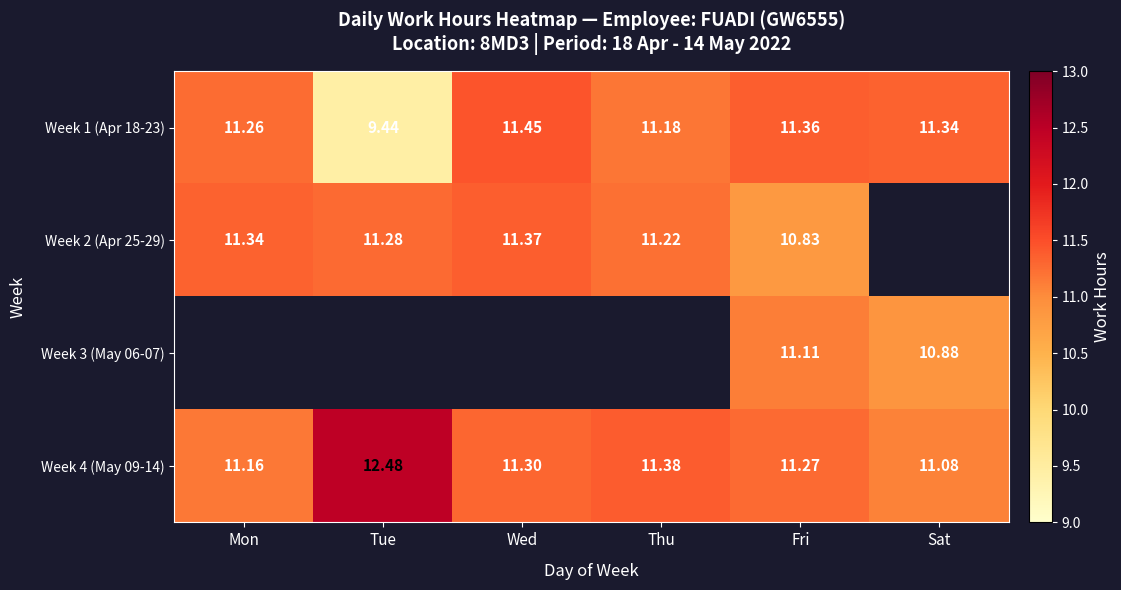

At which category does the chart reach its peak across all series?

Tue